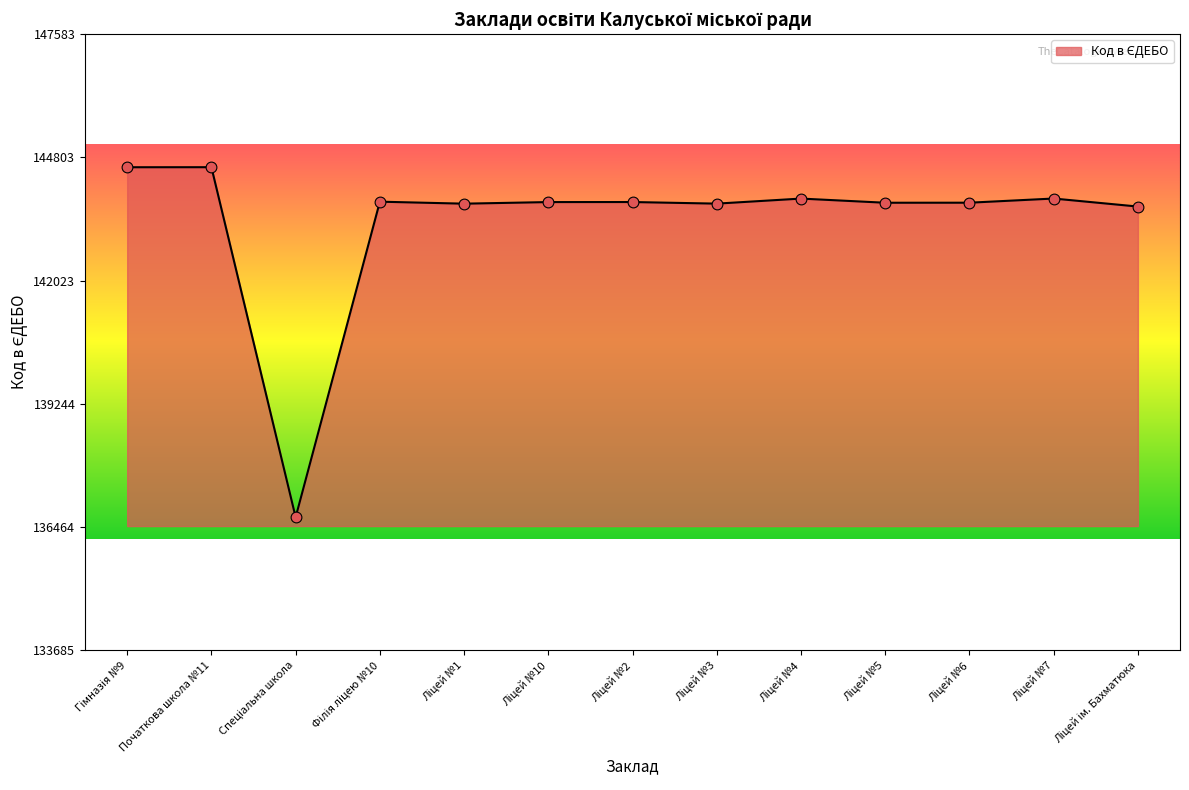

What is the difference between the maximum and minimum values?

7898